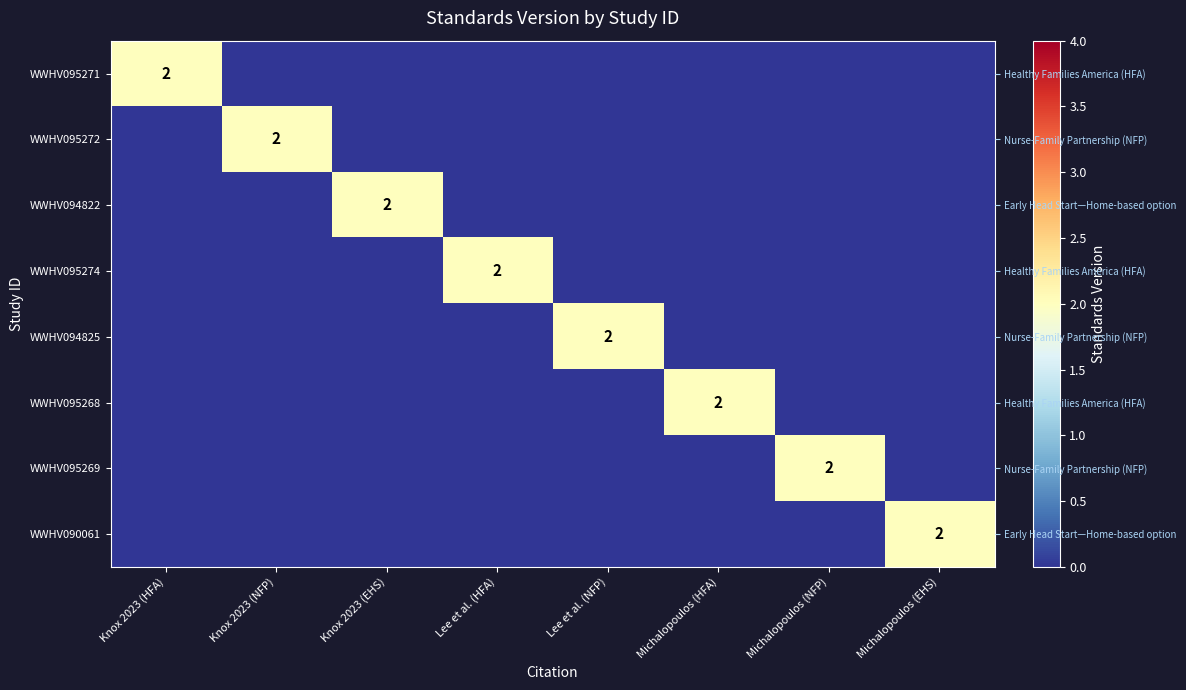

At Knox 2023 (EHS), list the series in order from smallest to largest.

WWHV095271, WWHV095272, WWHV095274, WWHV094825, WWHV095268, WWHV095269, WWHV090061, WWHV094822